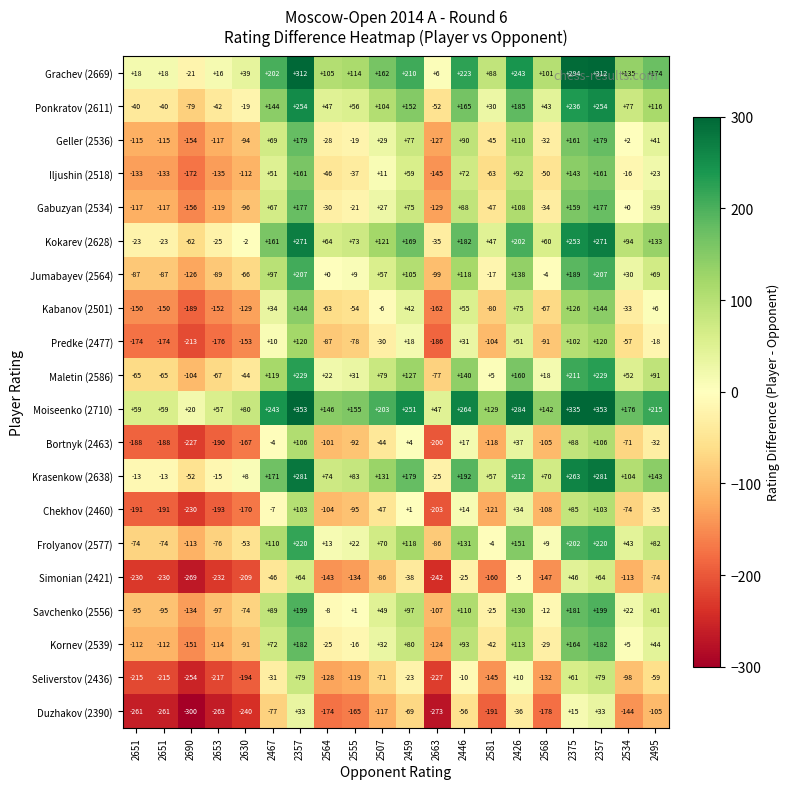

How many data points in Iljushin (2518) are above -16?

9